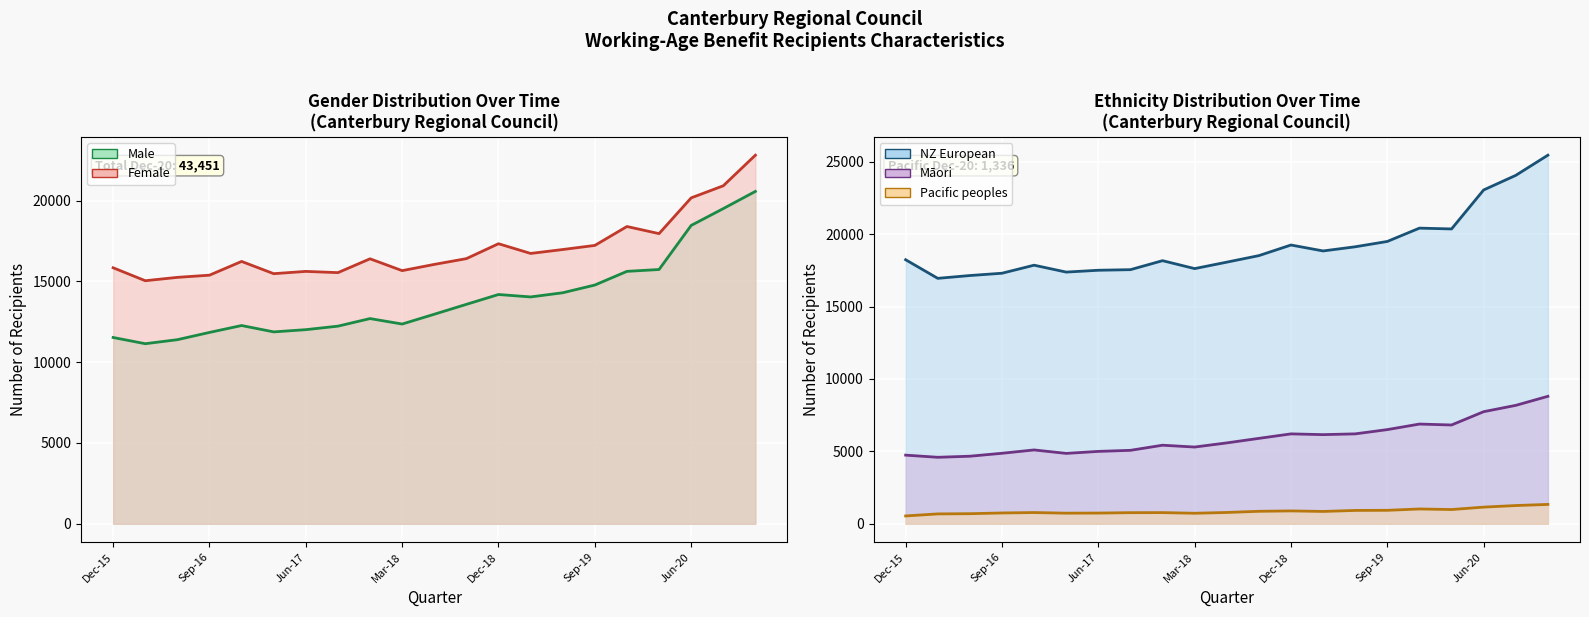

Reading left to right, transcribe all the data shown in this chart.

Male: 11525	11140	11389	11838	12265	11871	12009	12226	12695	12357	12963	13575	14184	14034	14292	14770	15616	15731	18457	19499	20562
Female: 15839	15037	15245	15380	16230	15473	15614	15537	16393	15661	16046	16403	17326	16725	16967	17221	18391	17951	20163	20911	22804
NZ European: 18235	16950	17144	17303	17858	17382	17509	17549	18170	17623	18068	18519	19252	18842	19130	19498	20418	20362	23055	24063	25456
Maori: 4740	4591	4665	4868	5099	4860	4998	5072	5425	5299	5585	5898	6208	6156	6209	6503	6886	6822	7741	8178	8802
Pacific peoples: 540	681	696	746	775	732	739	767	771	726	780	861	888	851	921	929	1022	983	1150	1259	1336